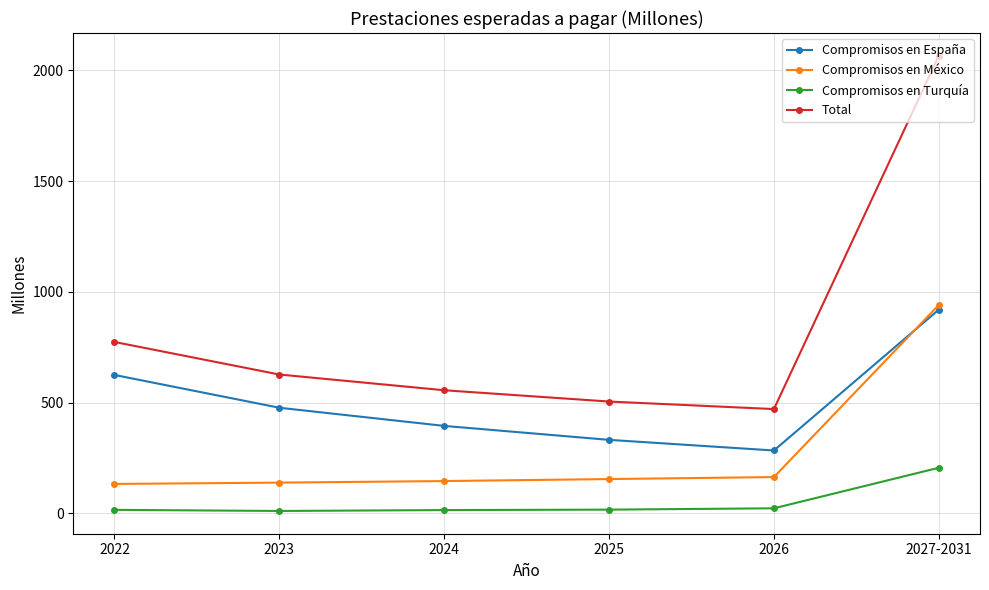

Where is Compromisos en Turquía nearest to the value 108?

2026